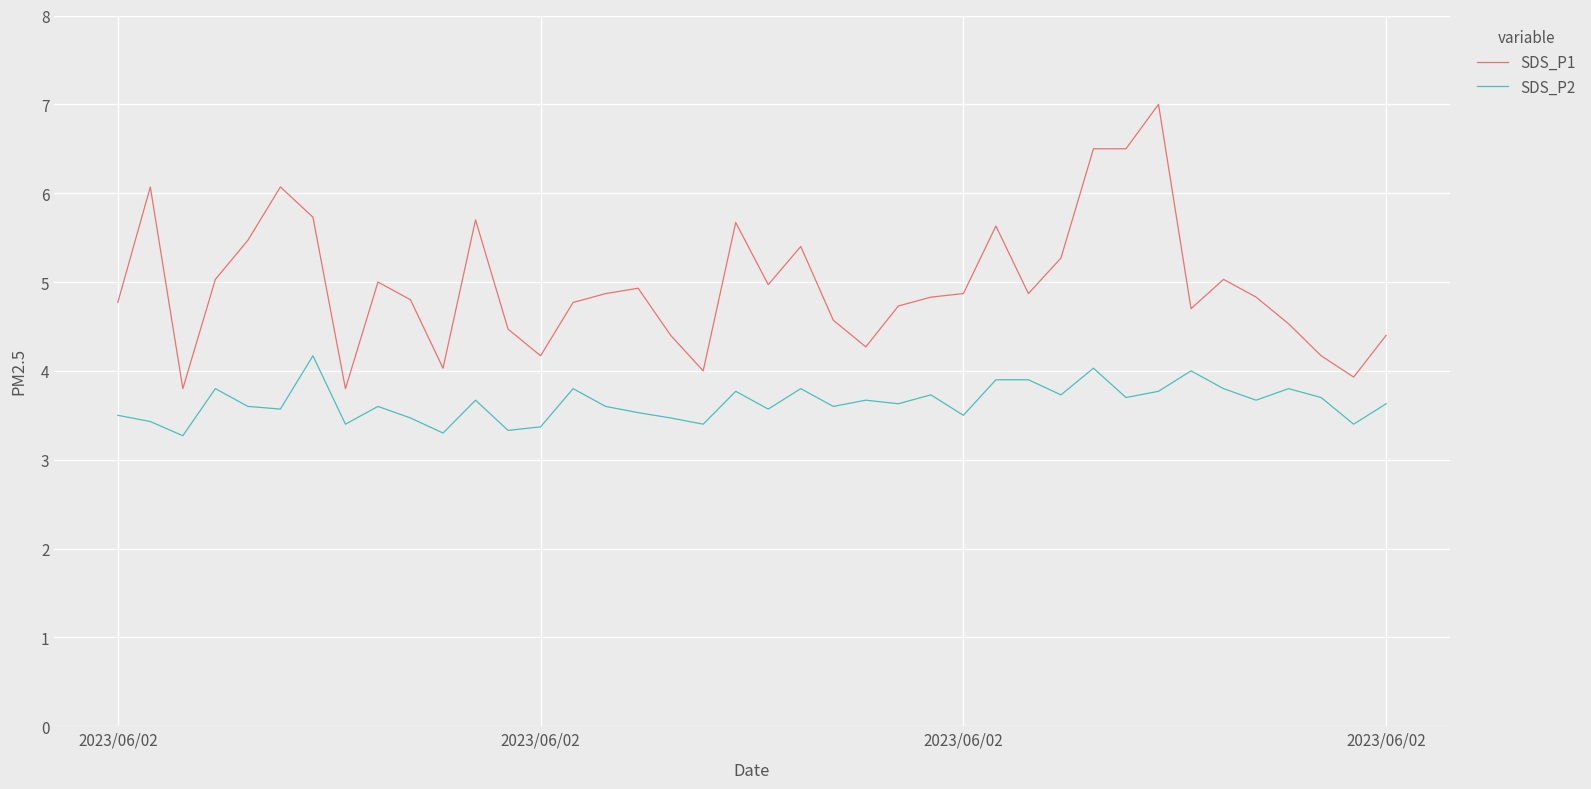

What is the lowest value of the SDS_P1 series?

3.8